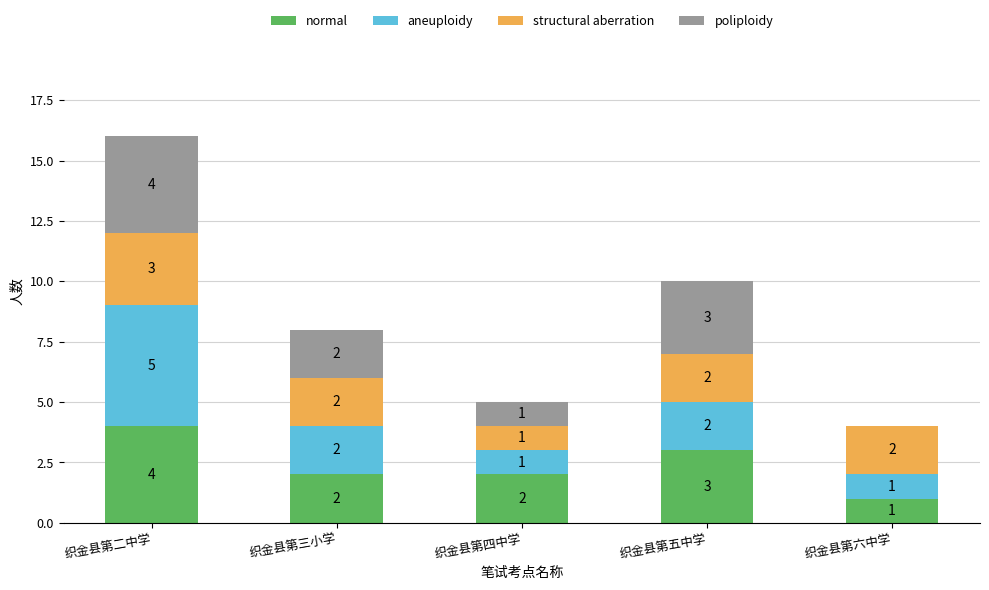

Reading left to right, what are the values for normal?

织金县第二中学=4	织金县第三小学=2	织金县第四中学=2	织金县第五中学=3	织金县第六中学=1